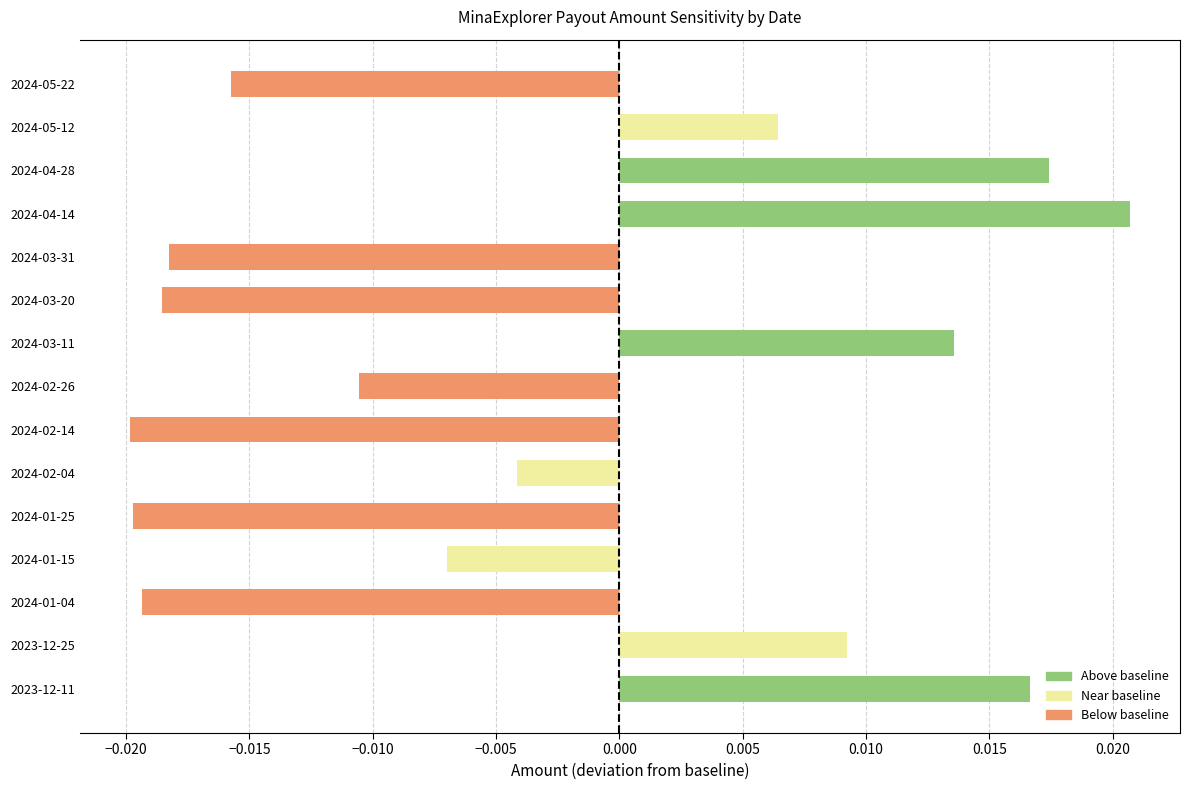

At which category does the chart reach its peak across all series?

2024-04-14